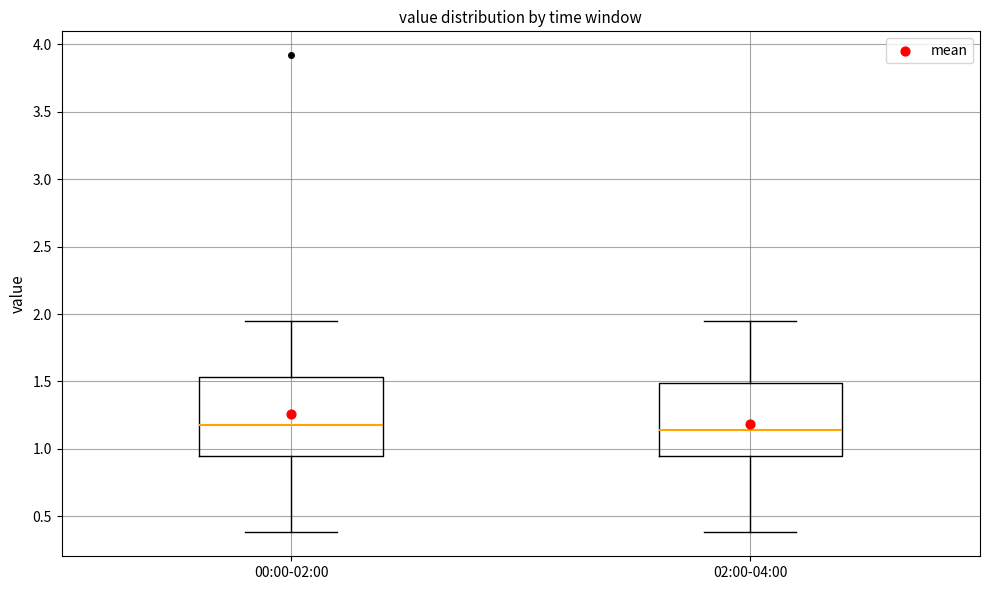

Reading left to right, transcribe this box plot: for each box, give where its median line is, the range the box spans, and where its two whiskers end, as read against the y-axis. The values are not printed on the chart, so give them approximately, as read against the axis.

00:00-02:00: median 1.20, box 0.95 to 1.55, whiskers 0.40 to 1.95
02:00-04:00: median 1.15, box 0.95 to 1.50, whiskers 0.40 to 1.95